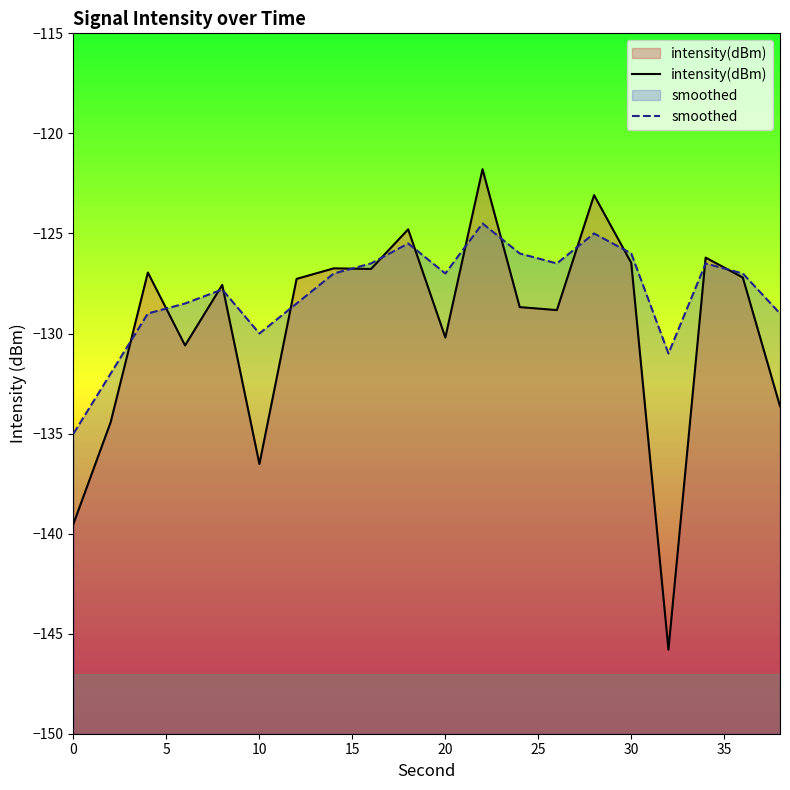

Read the smoothed value at 30.

-126.0